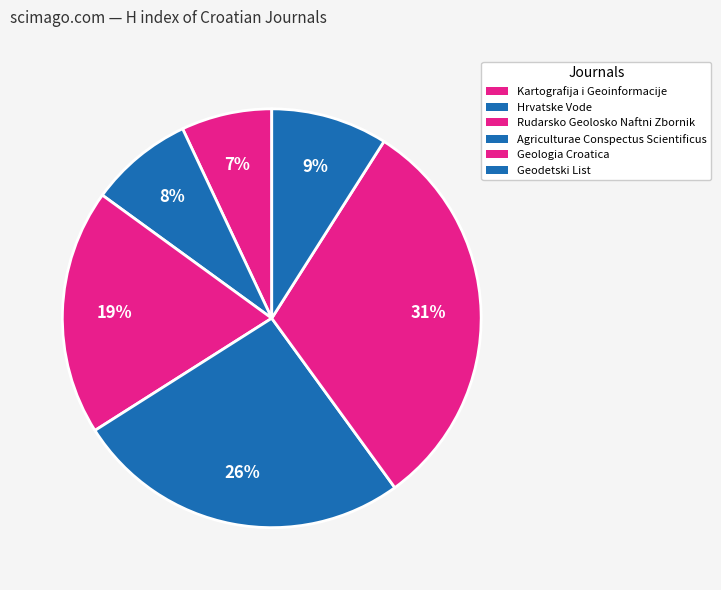

What is the smallest slice in the pie chart?

Kartografija i Geoinformacije